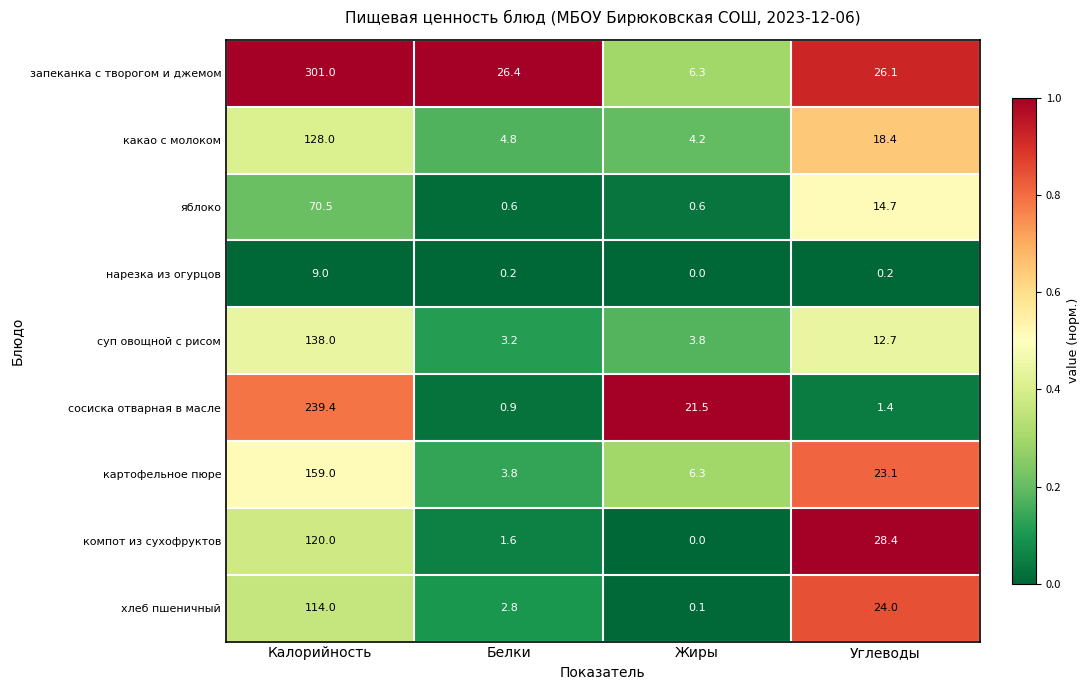

Which label corresponds to the smallest value in the chart?

Жиры